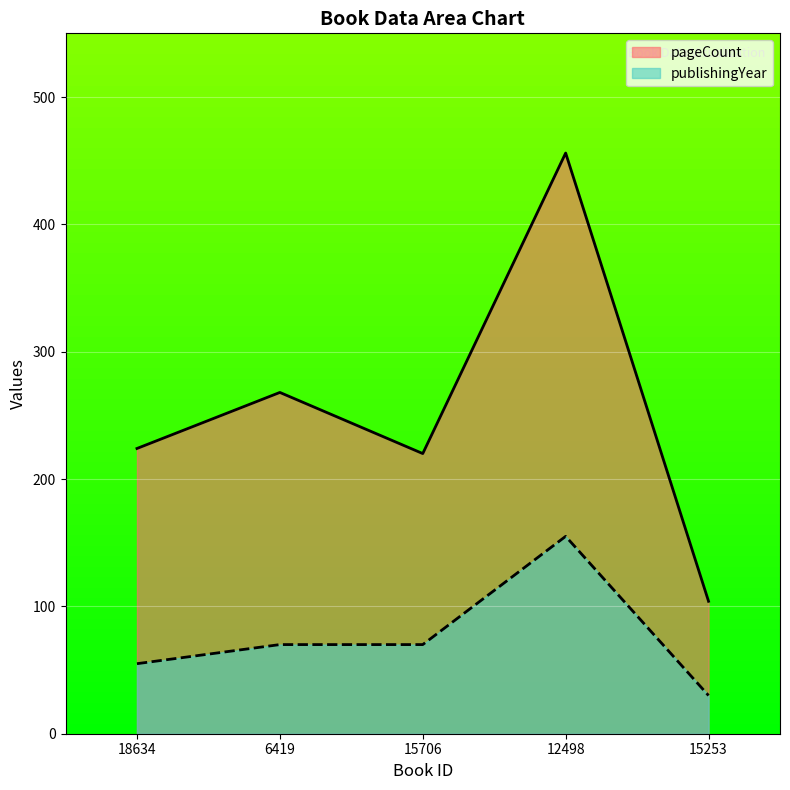

What is the difference between the highest and lowest values at 18634?

169